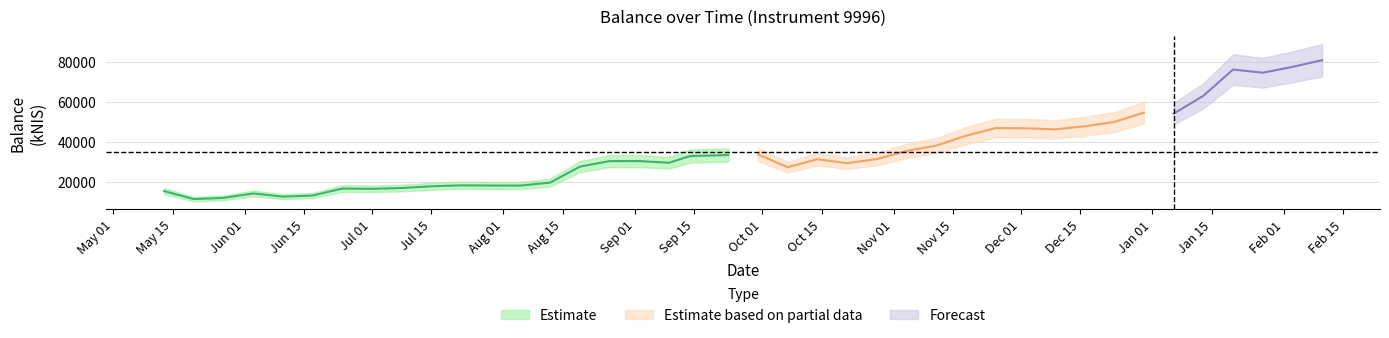

Which has a higher value, 2021-08-26 or 2022-02-03?

2022-02-03